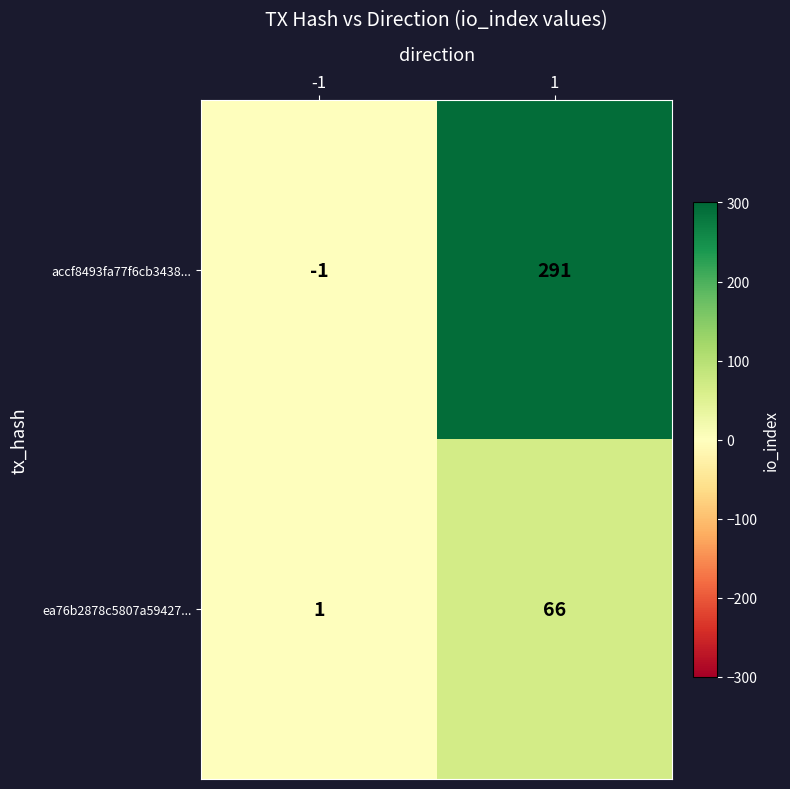

What is the smallest value displayed?

-1